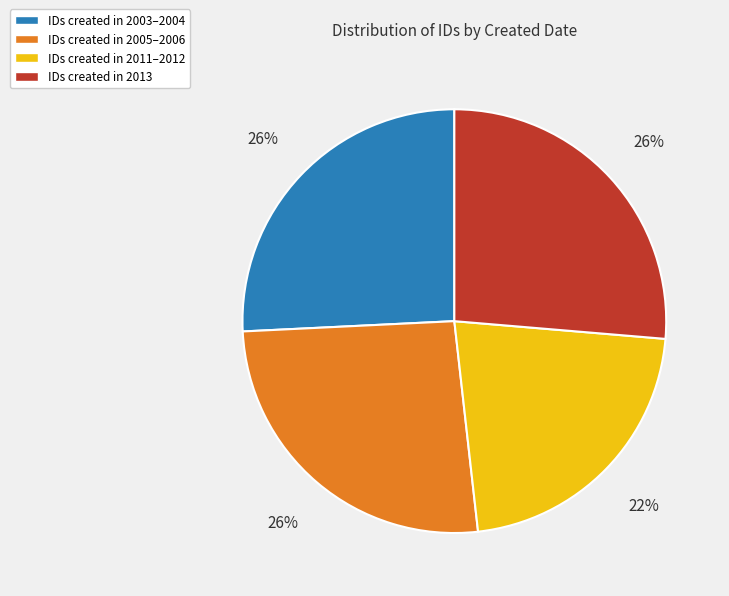

Is it true that IDs created in 2005–2006 is 21% of the pie?

False